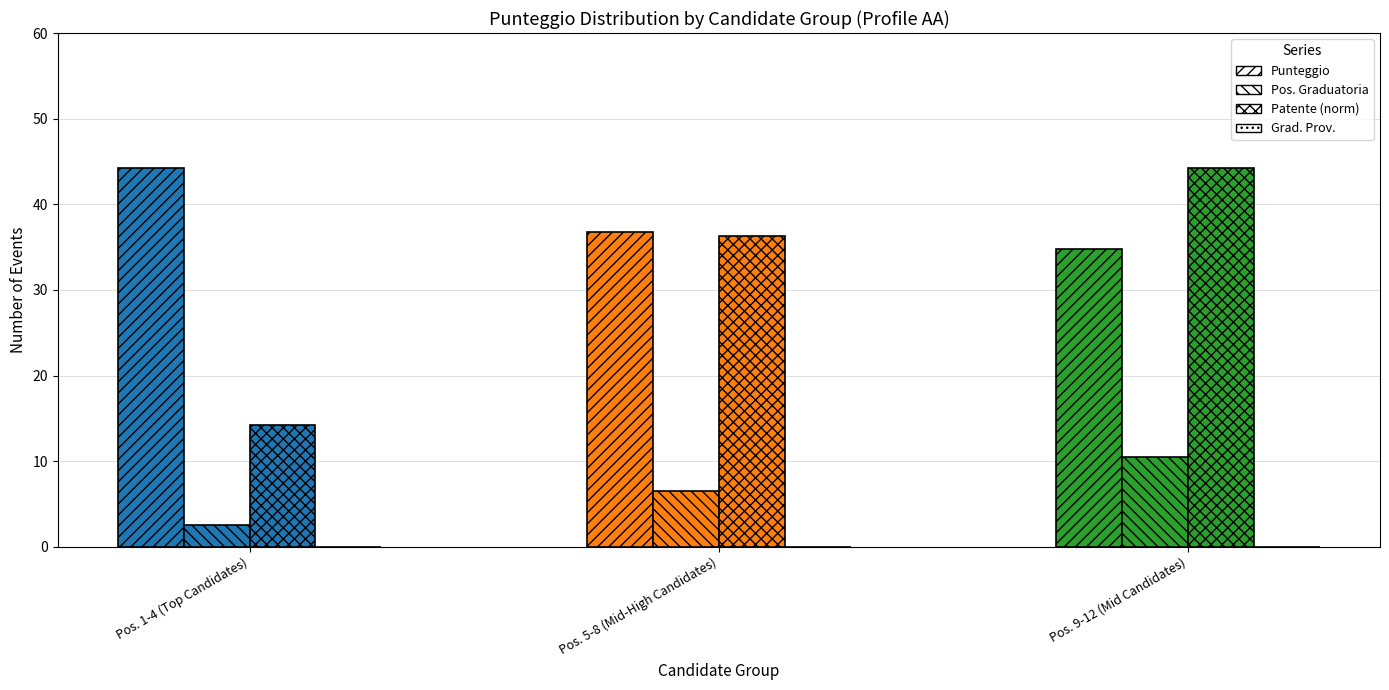

Is it true that Pos. Graduatoria equals 1 at PRINCIPI?

False